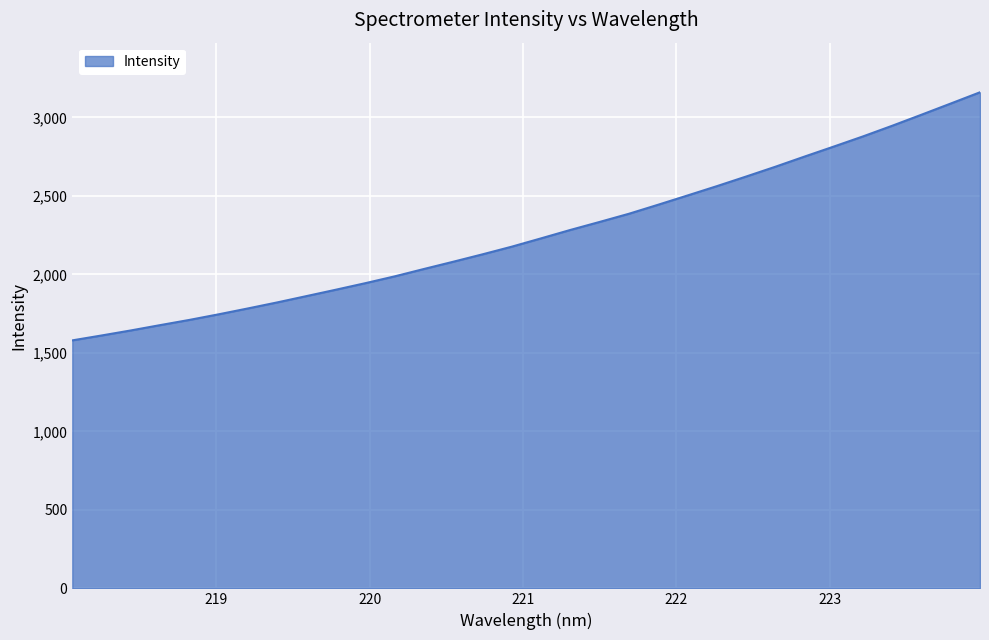

What is the smallest value displayed?

1579.8